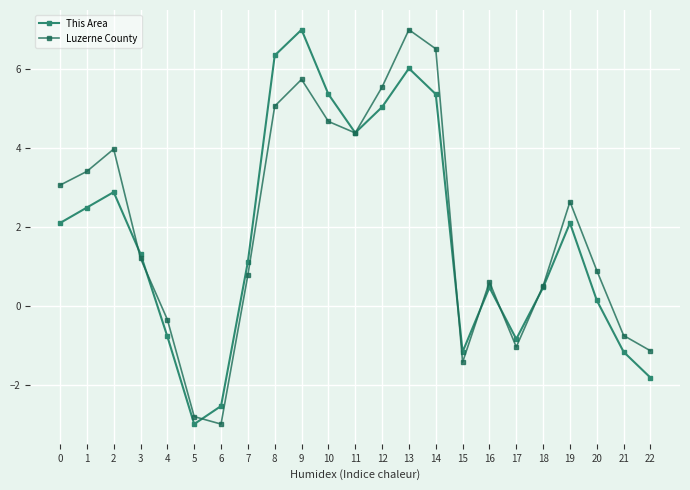

True or false: This Area has a value of 0.1 at 20.

True